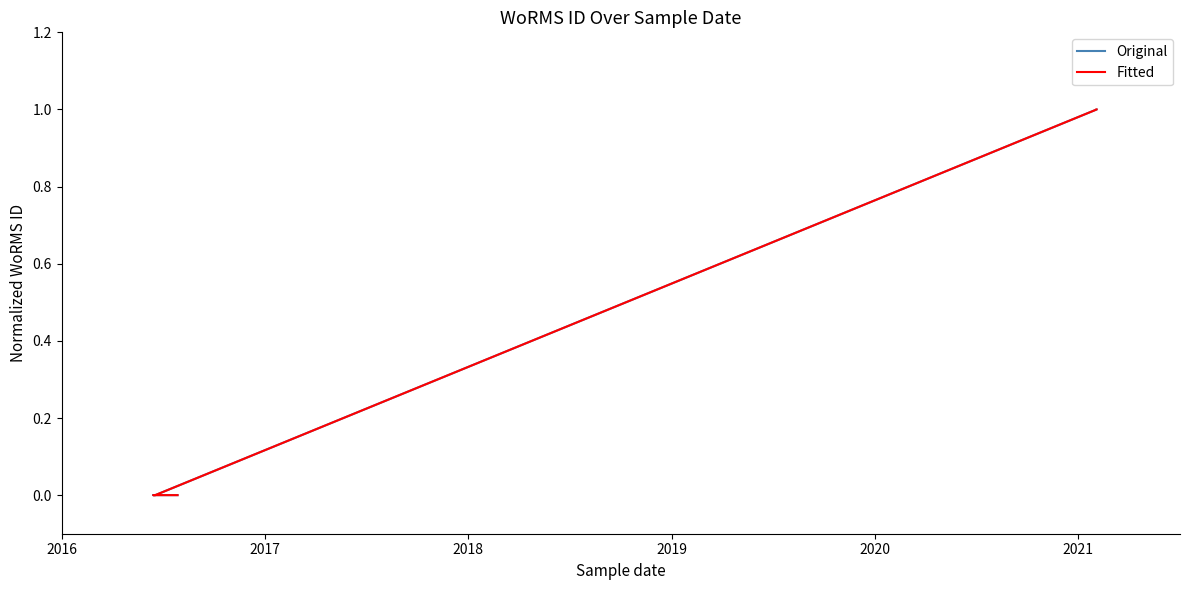

What are all the series names shown in the legend?

Original, Fitted